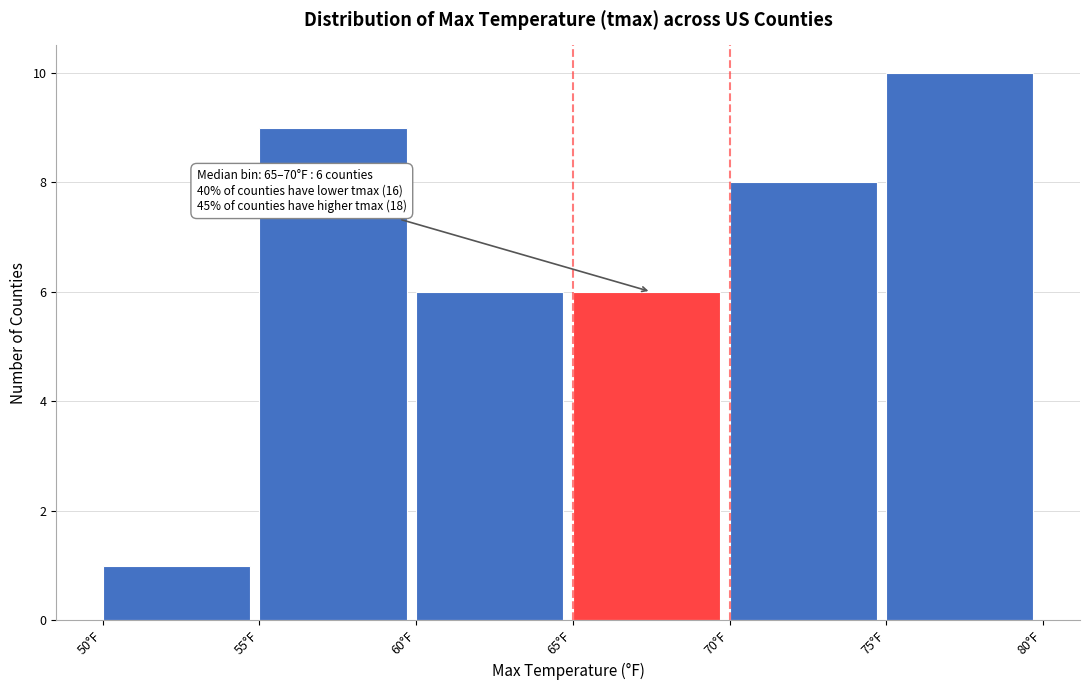

Over which range of the x-axis is the bar tallest?

75 to 80